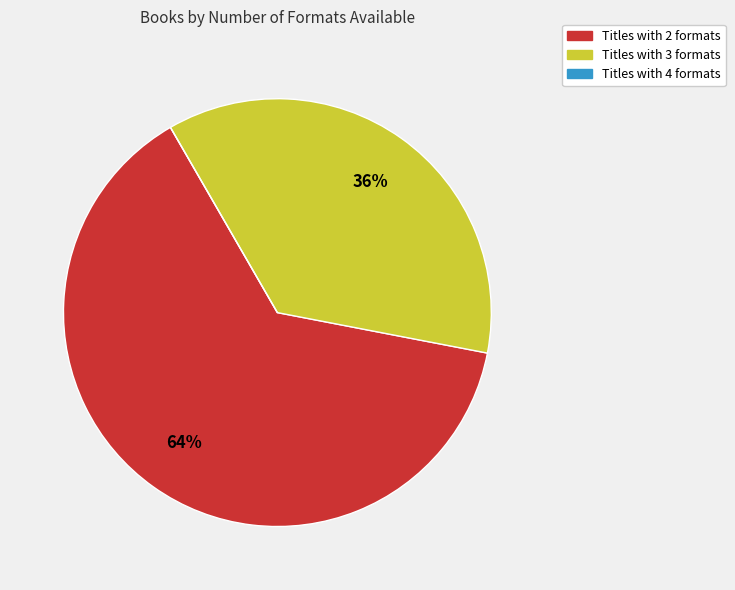

Is there any slice that represents more than half of the pie?

Yes